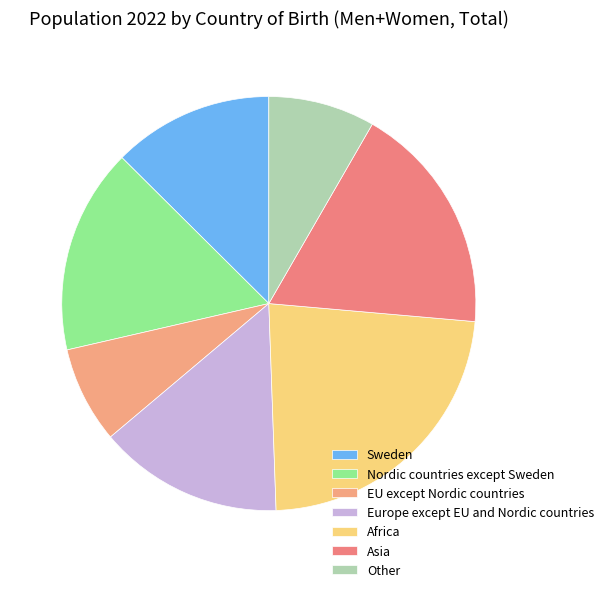

Does any single category account for the majority?

No